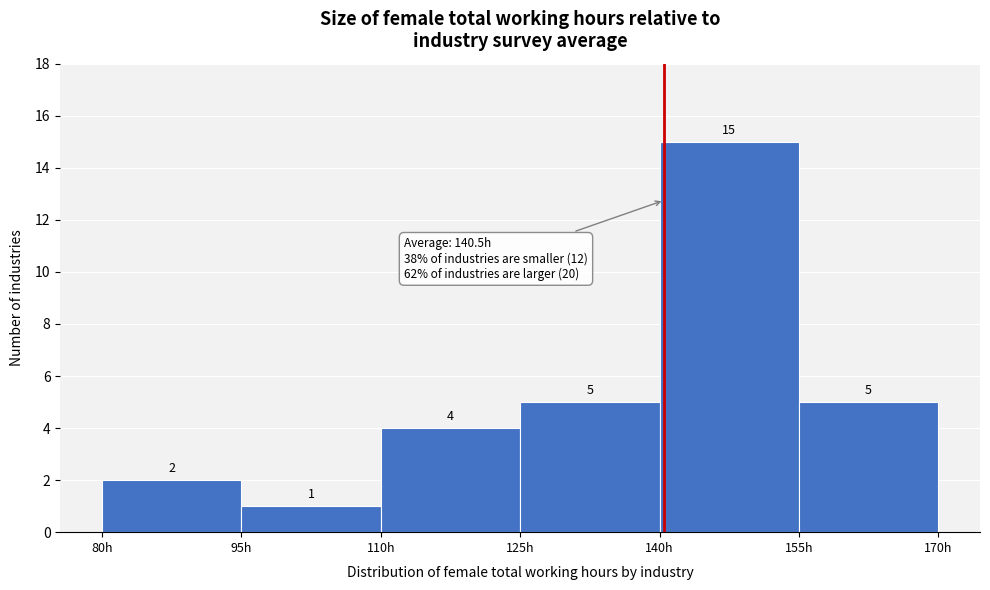

What is the height of the bar covering 95 to 110 on the x-axis? The bar edges are not printed on the chart, so give them approximately, as read against the axis.

1